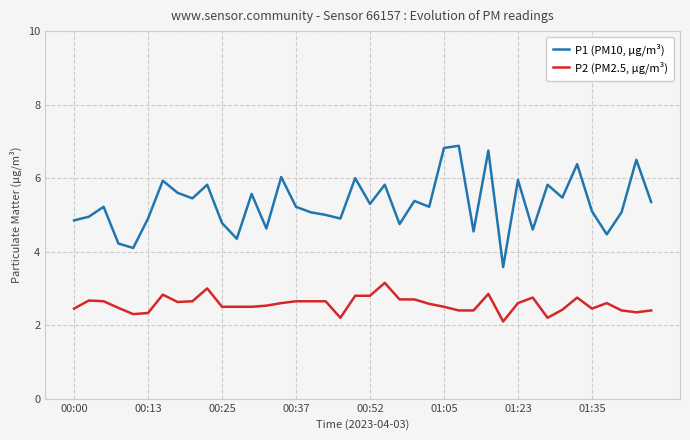

Which series has the largest range (max minus min)?

P1 (PM10, µg/m³)